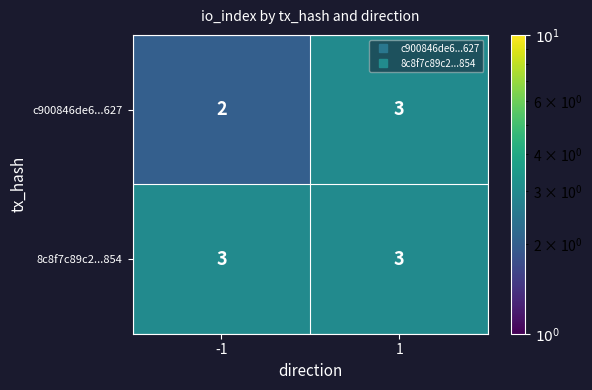

Which series has the largest total across all categories?

8c8f7c89c2...854